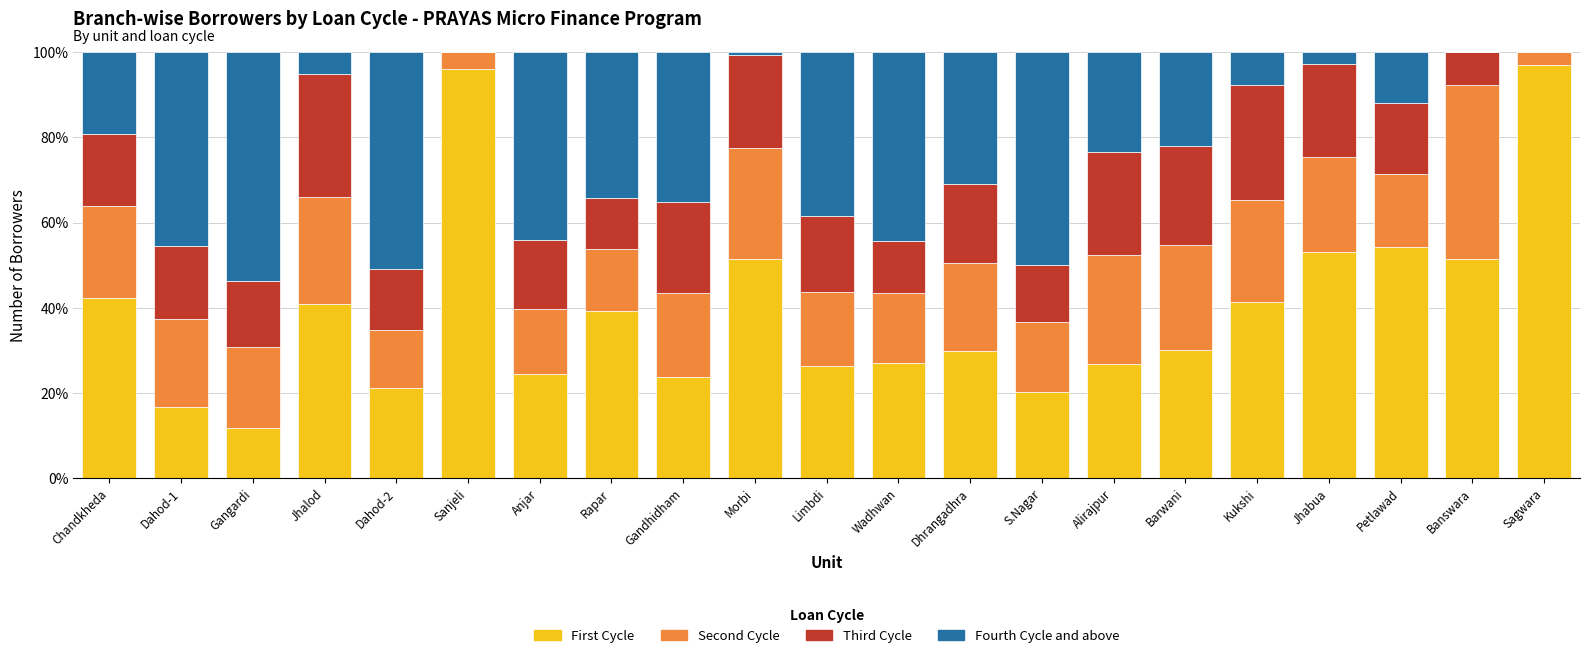

What is the total value across all series at Rapar?

100.0